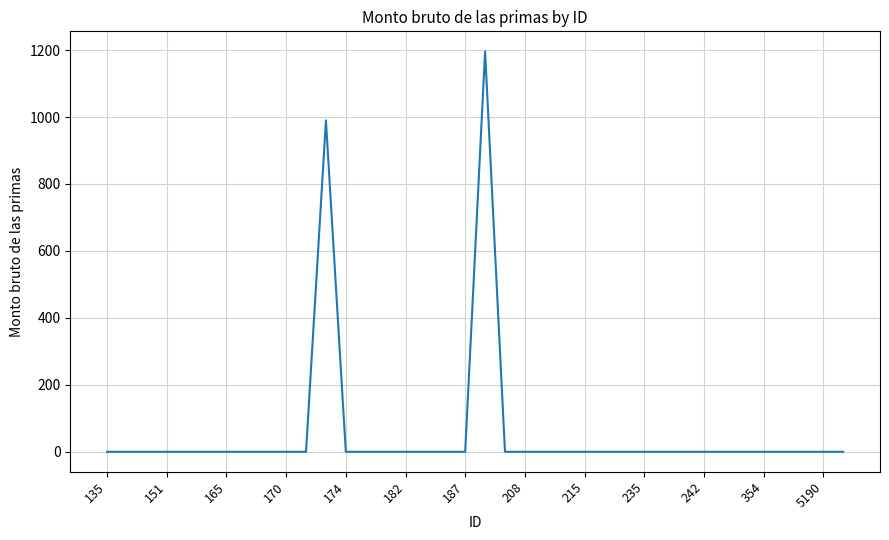

How many lines are shown in the chart?

1